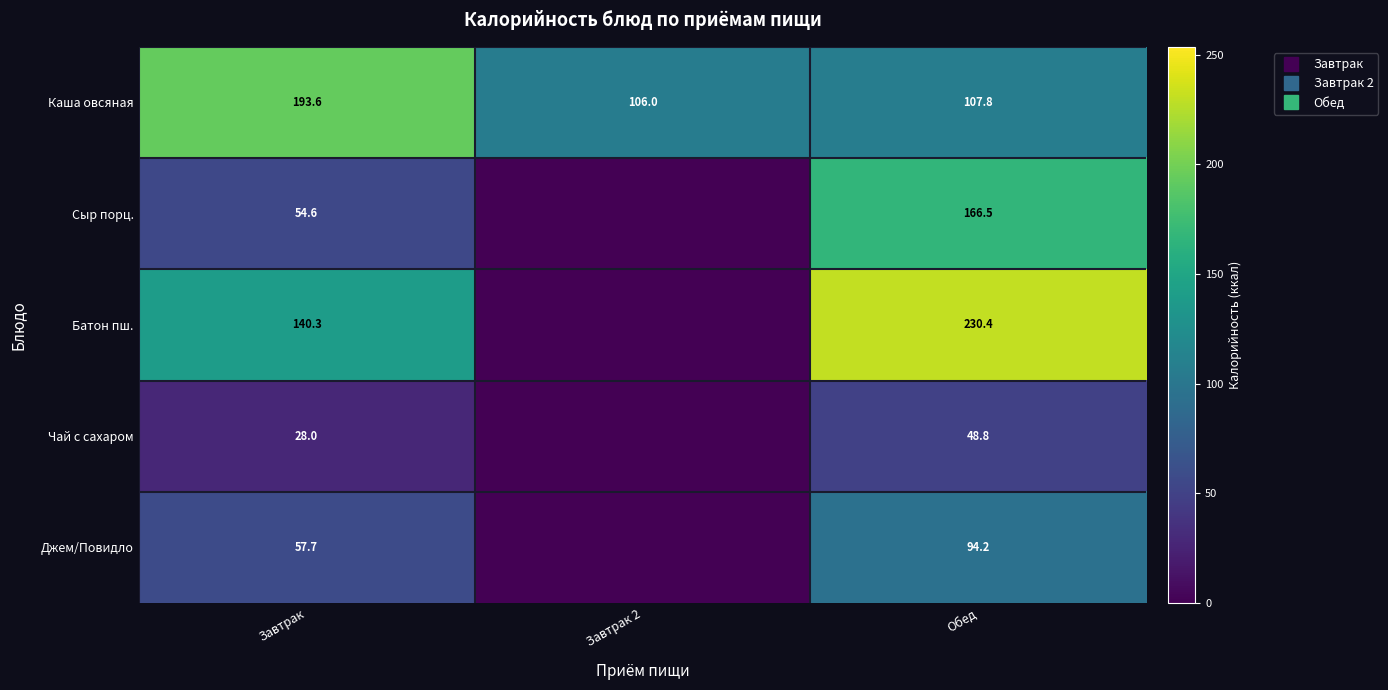

What is the sum of the Батон пш. values at Завтрак 2 and Завтрак?

140.3